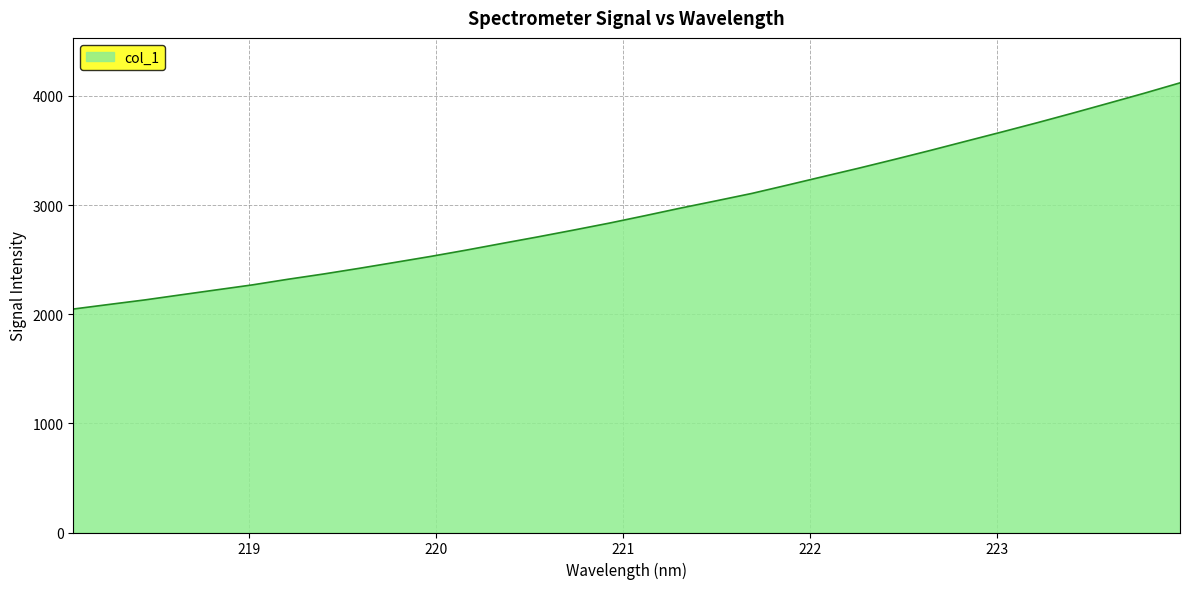

What is the maximum value shown in the chart?

4118.9